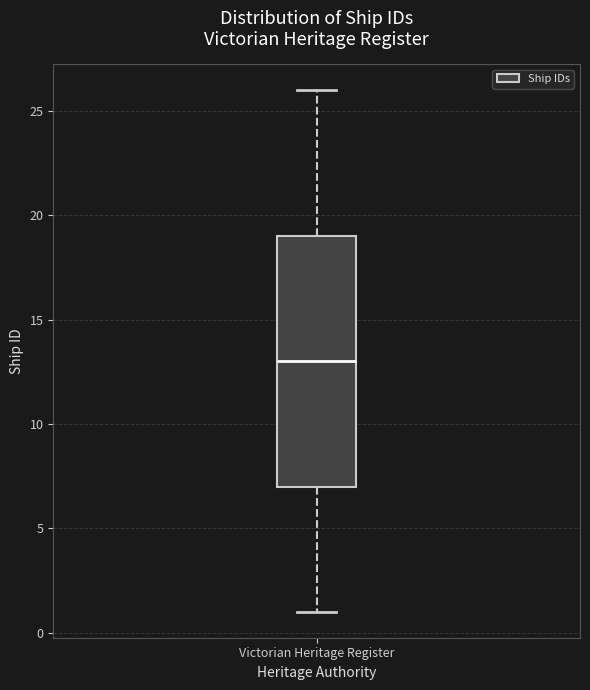

Where does the lower whisker of the box for Victorian Heritage Register end on the y-axis? The values are not printed on the chart, so give them approximately, as read against the axis.

1